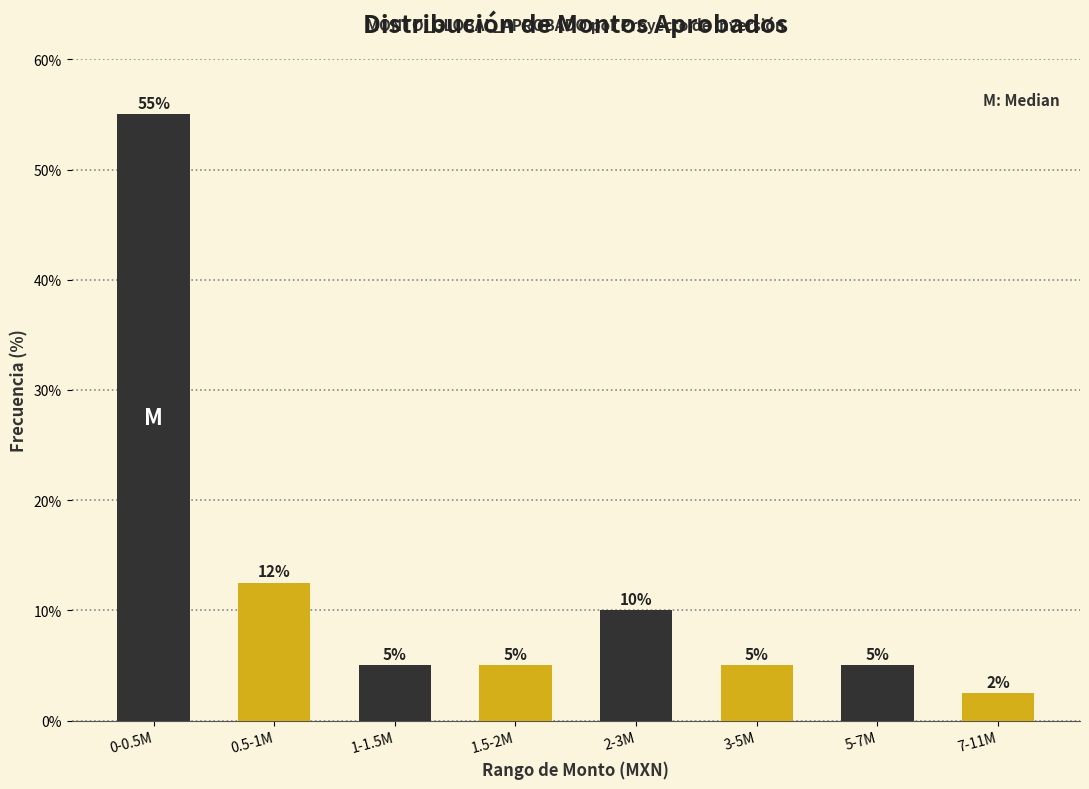

What is the label of the 7th bar from the right?

0.5-1M